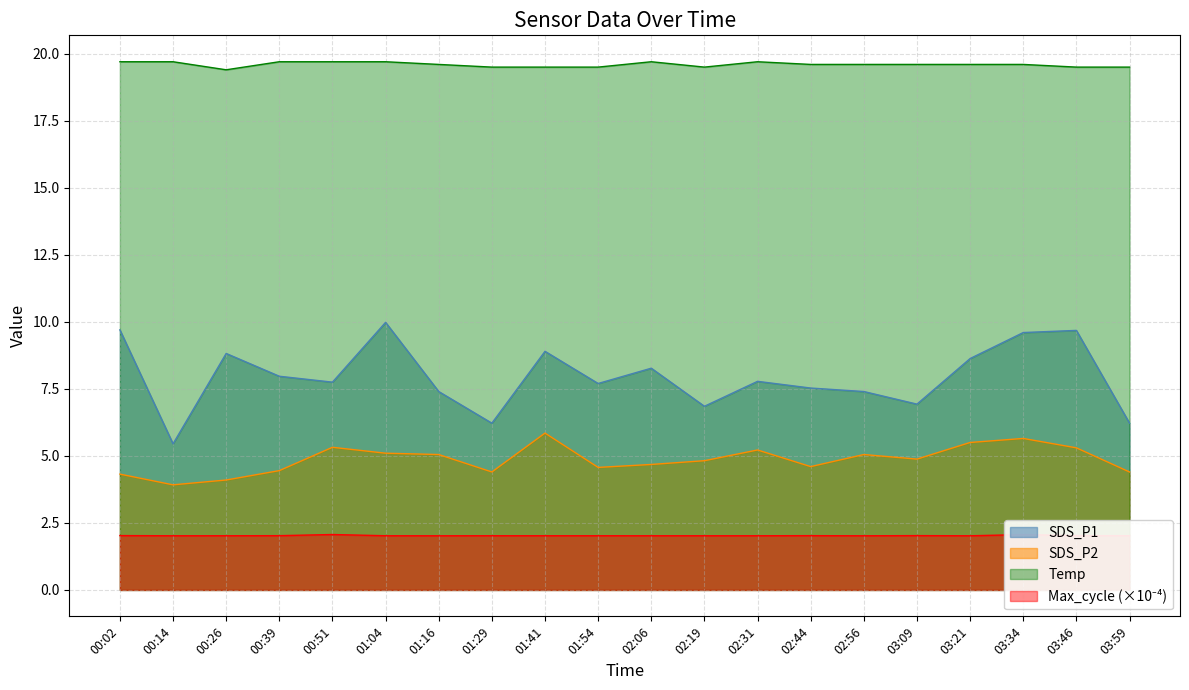

The Temp series shows 25.9 at 01:41. True or false?

False